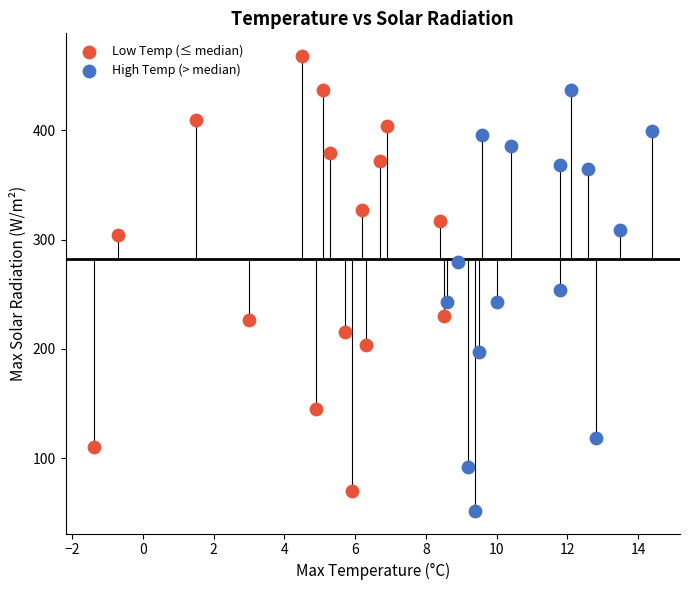

What are all the series names shown in the legend?

Low Temp (≤ median), High Temp (> median)